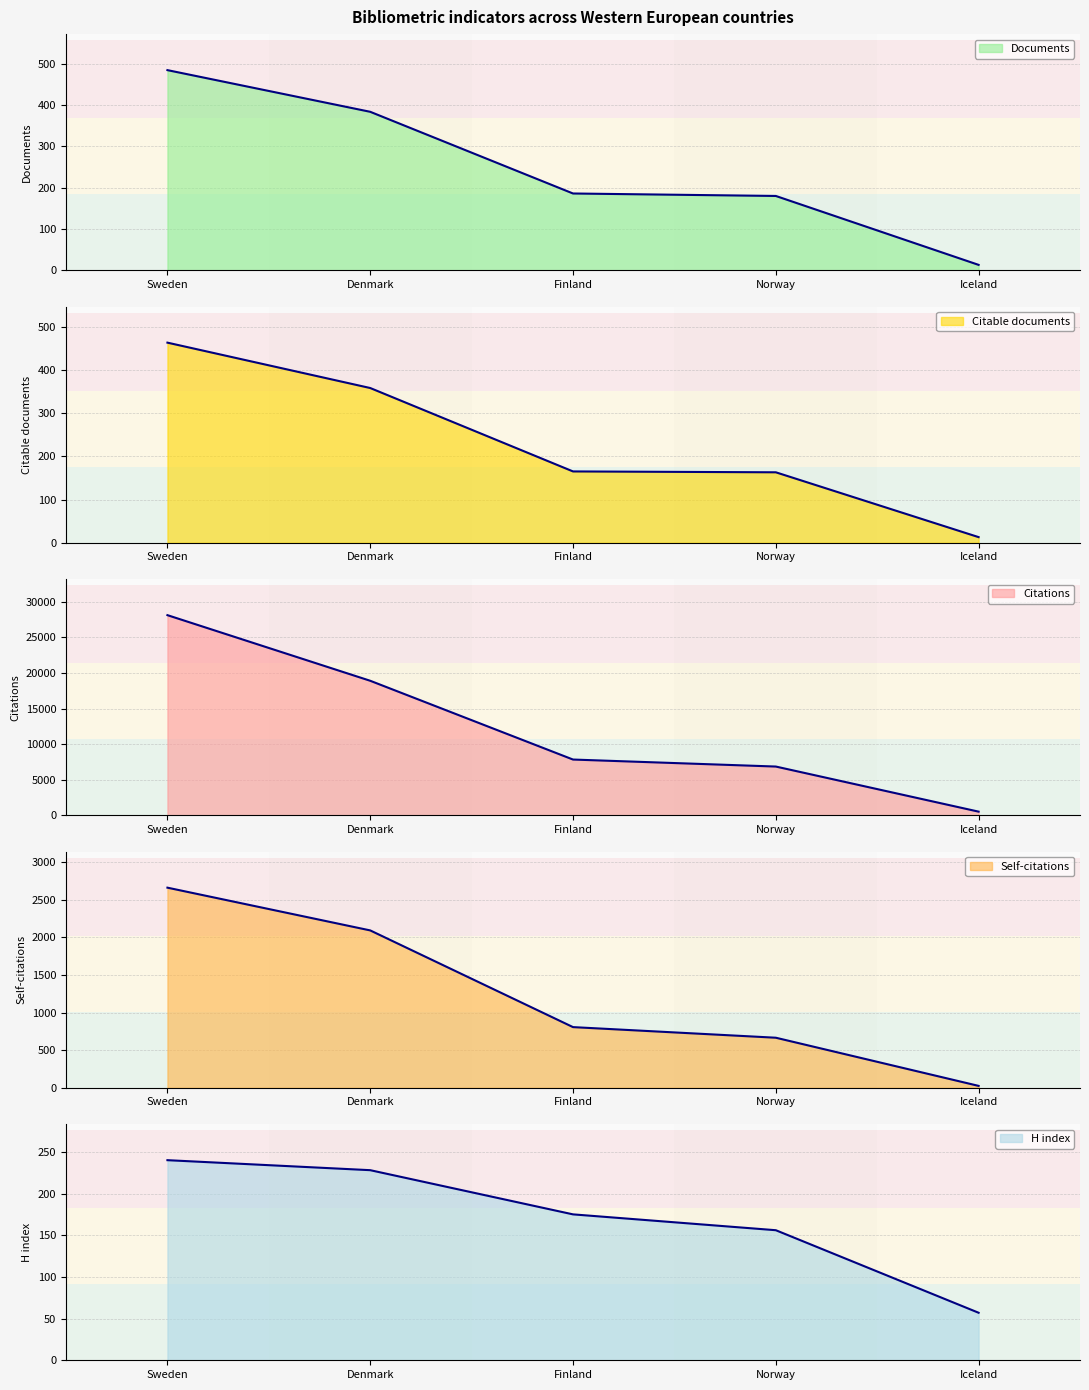

What value does the Documents series have at Denmark, to the nearest 50?

400